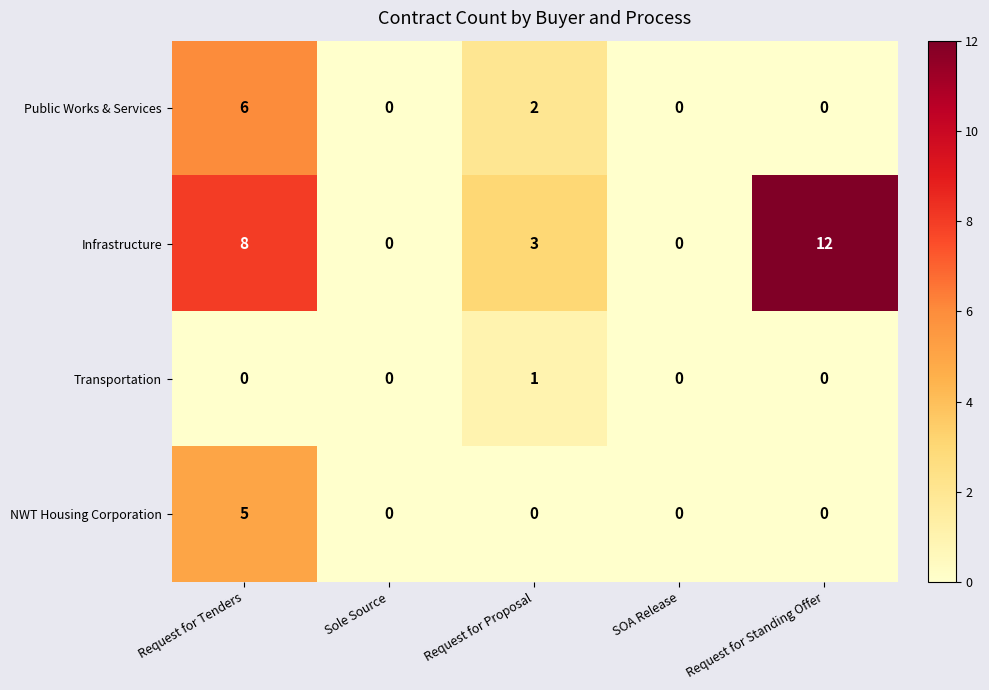

At how many categories does at least one series exceed 9?

1